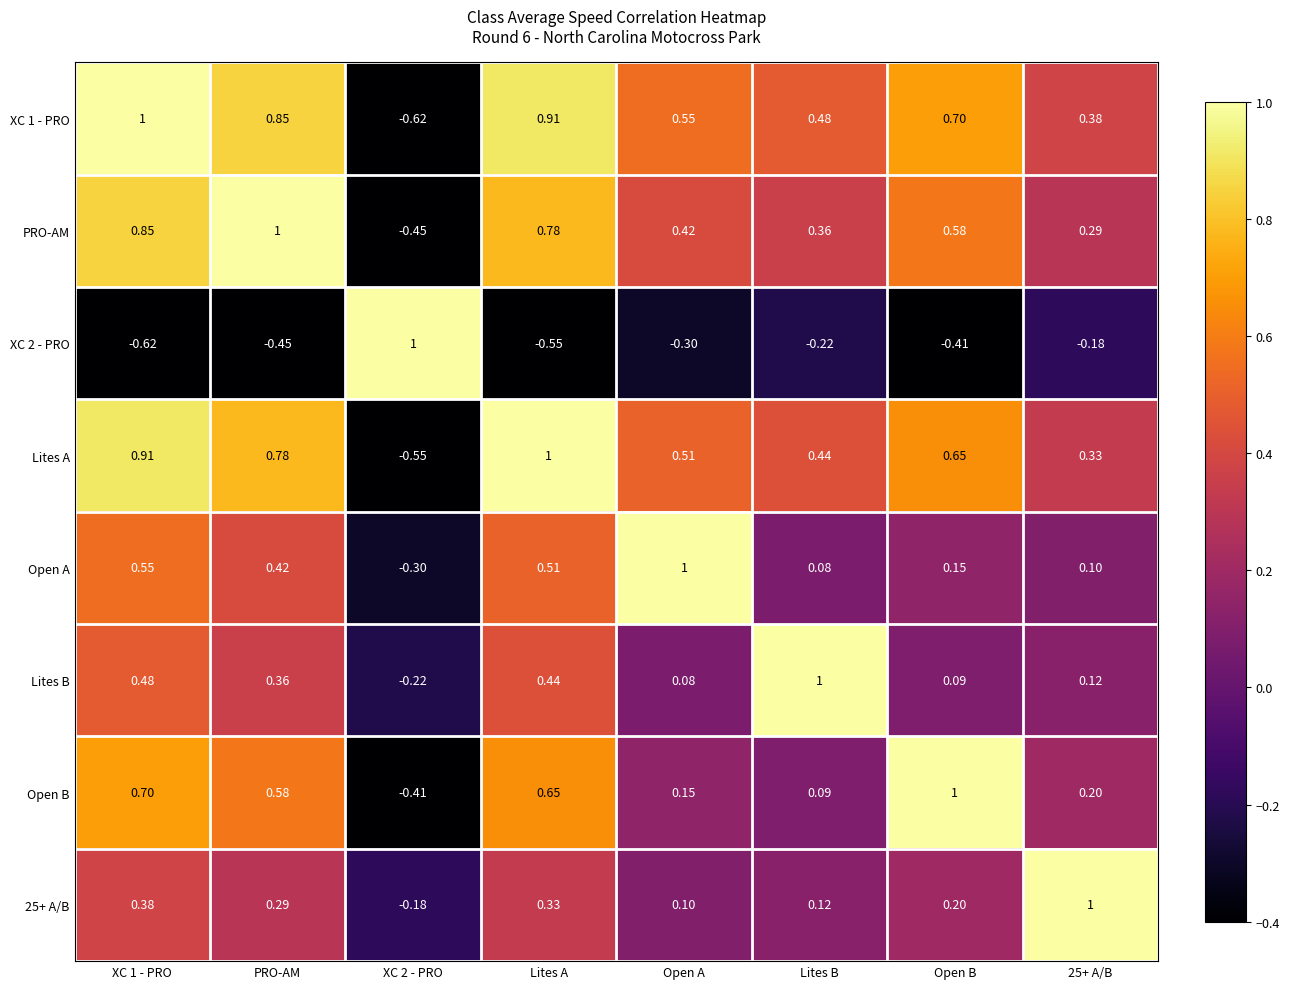

Which category has the highest value in the Open B series?

Open B